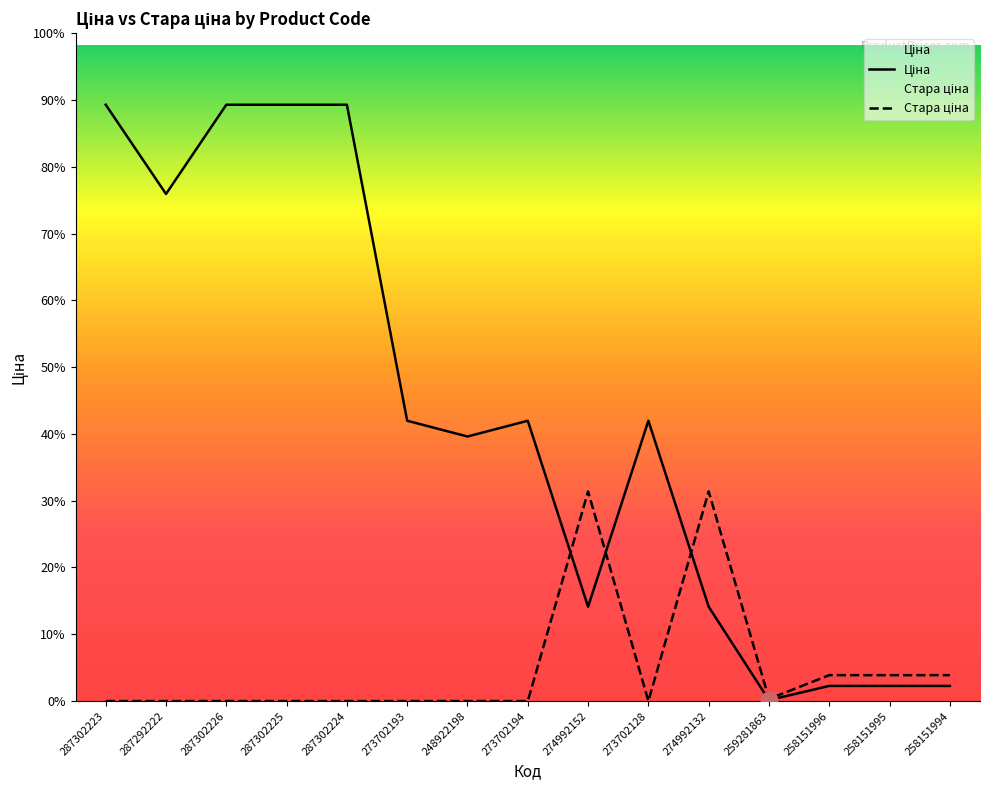

Is the value of Ціна at 258151994 greater than the value of Стара ціна at 274992132?

No